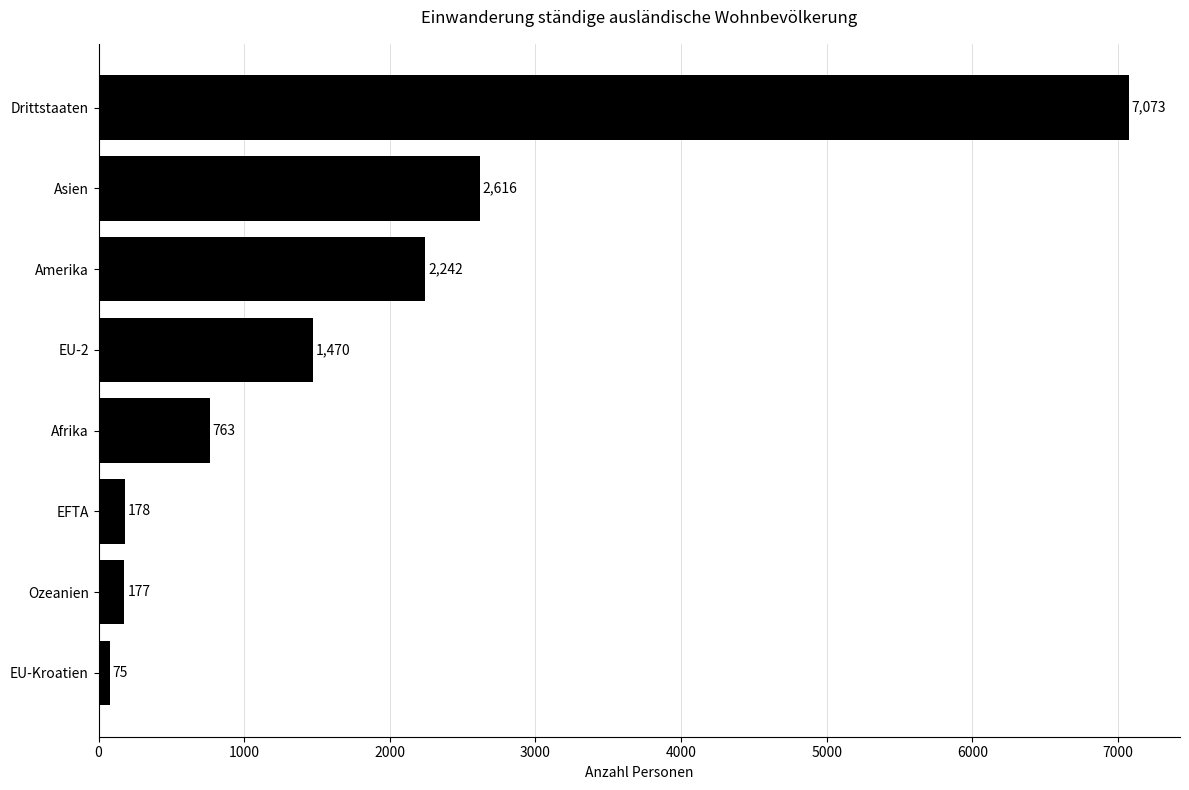

What is the minimum value shown in the chart?

75